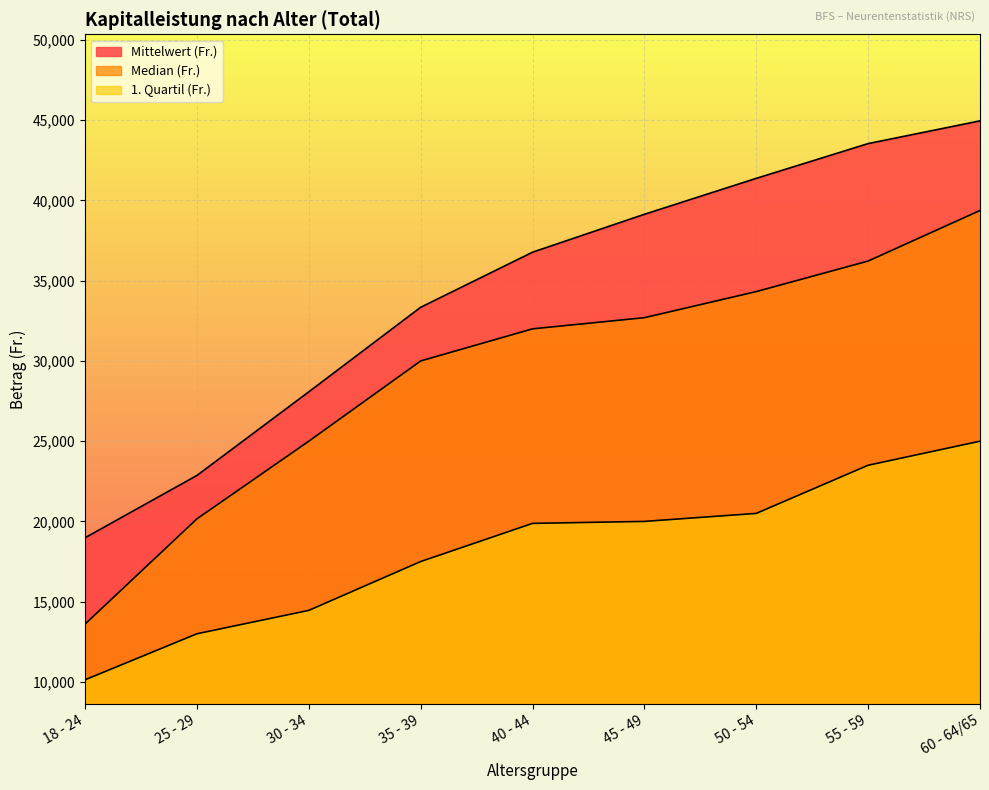

What is the average value of the Mittelwert (Fr.) series?

34341.1